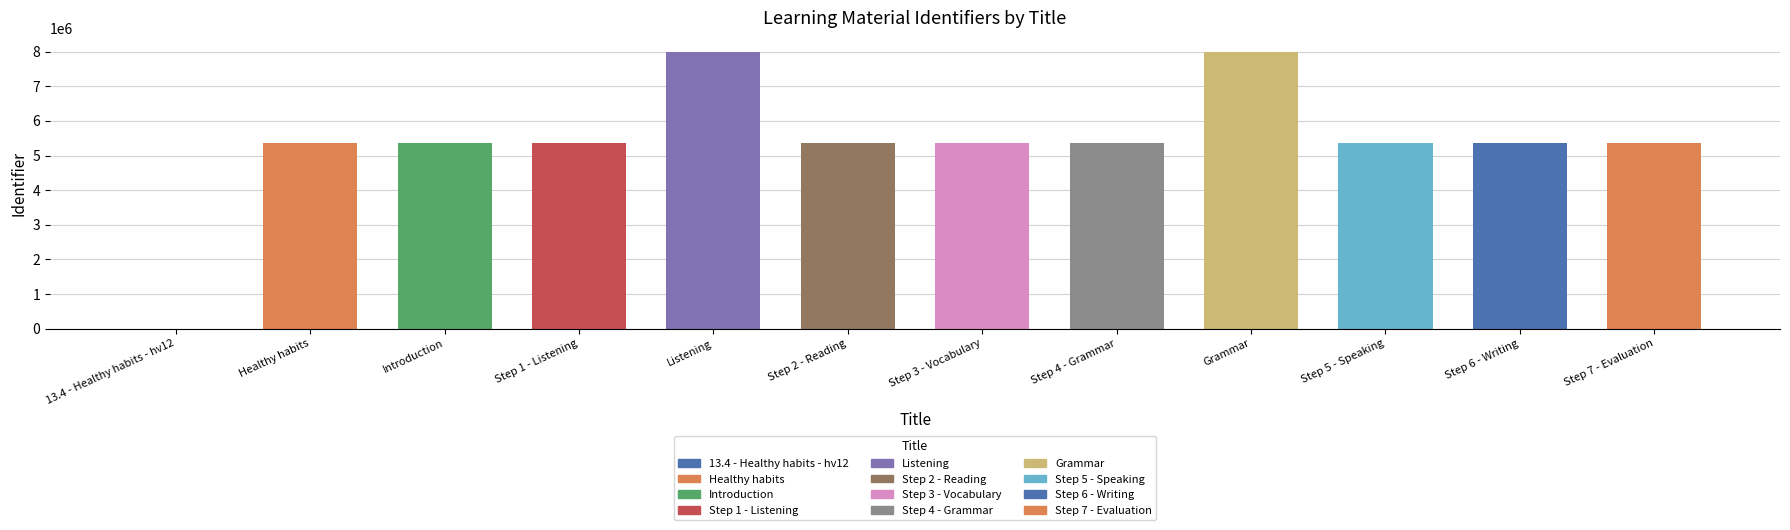

What is the change in value from 13.4 - Healthy habits - hv12 to Step 4 - Grammar?

+5351172